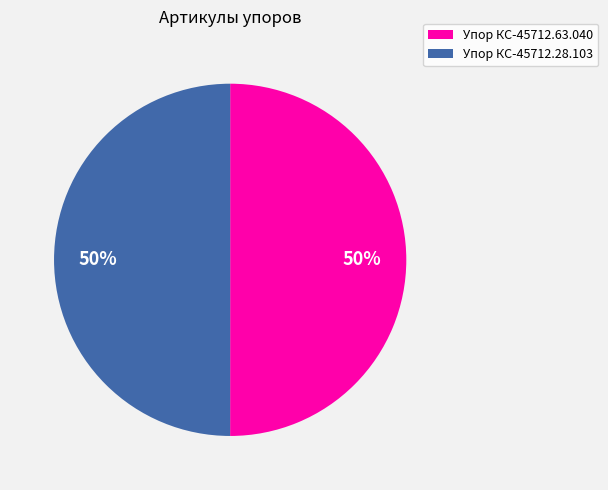

To the nearest percent, what is the combined percentage of Упор КС-45712.63.040 and Упор КС-45712.28.103?

100%